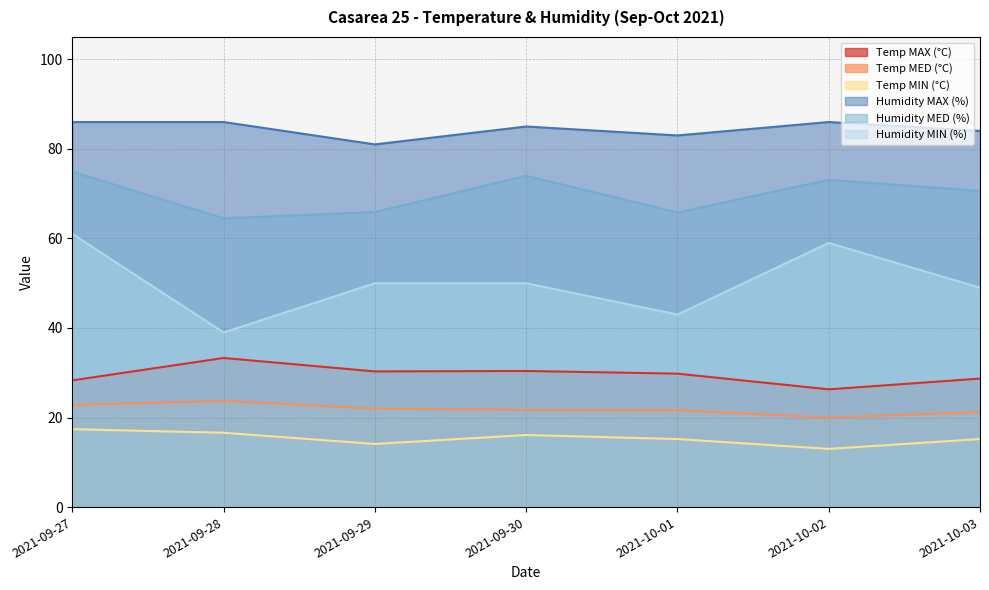

What is the approximate value of Temp MIN (°C) at 2021-10-01?

15.2